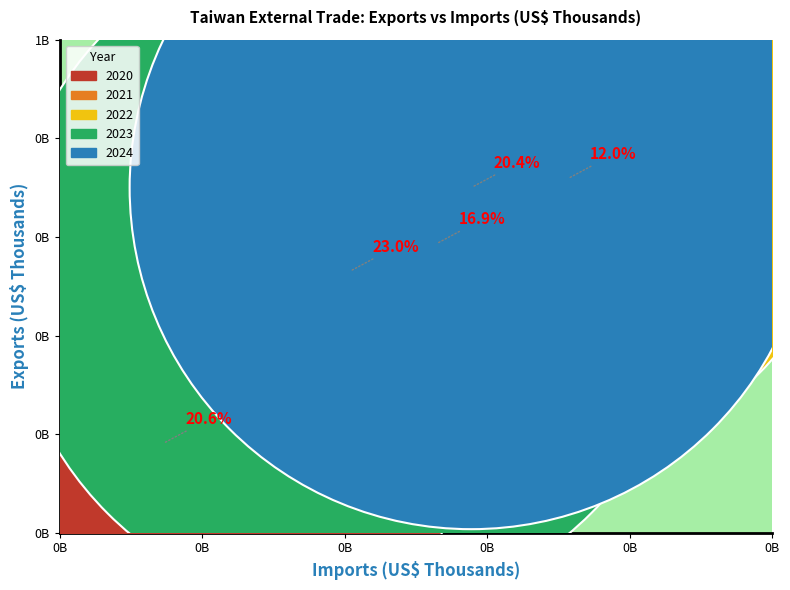

What are all the series names shown in the legend?

2020, 2021, 2022, 2023, 2024